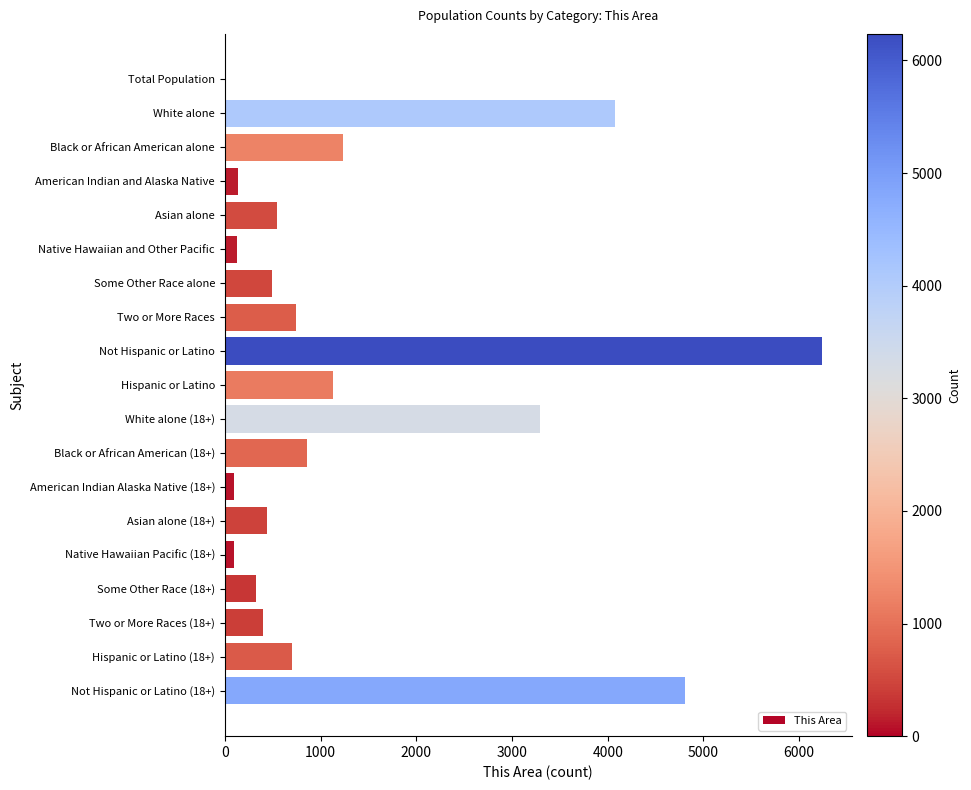

What is the change in value from Some Other Race alone to Some Other Race (18+)?

-170